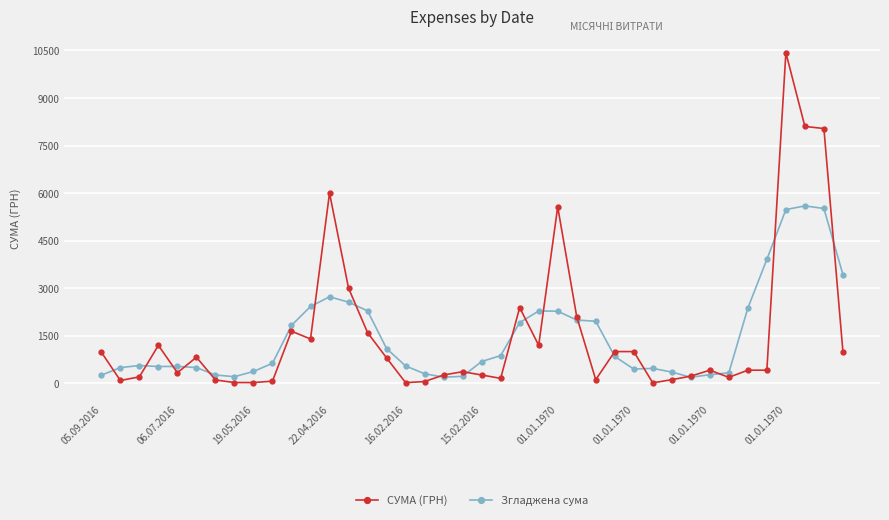

True or false: Згладжена сума has more than 0 interior local peaks.

True